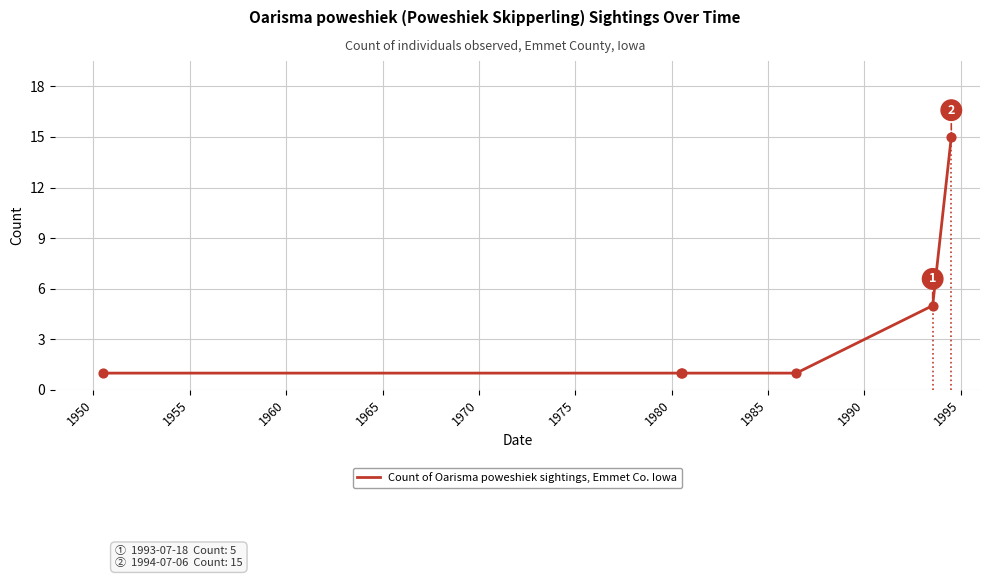

What is the greatest value displayed?

15